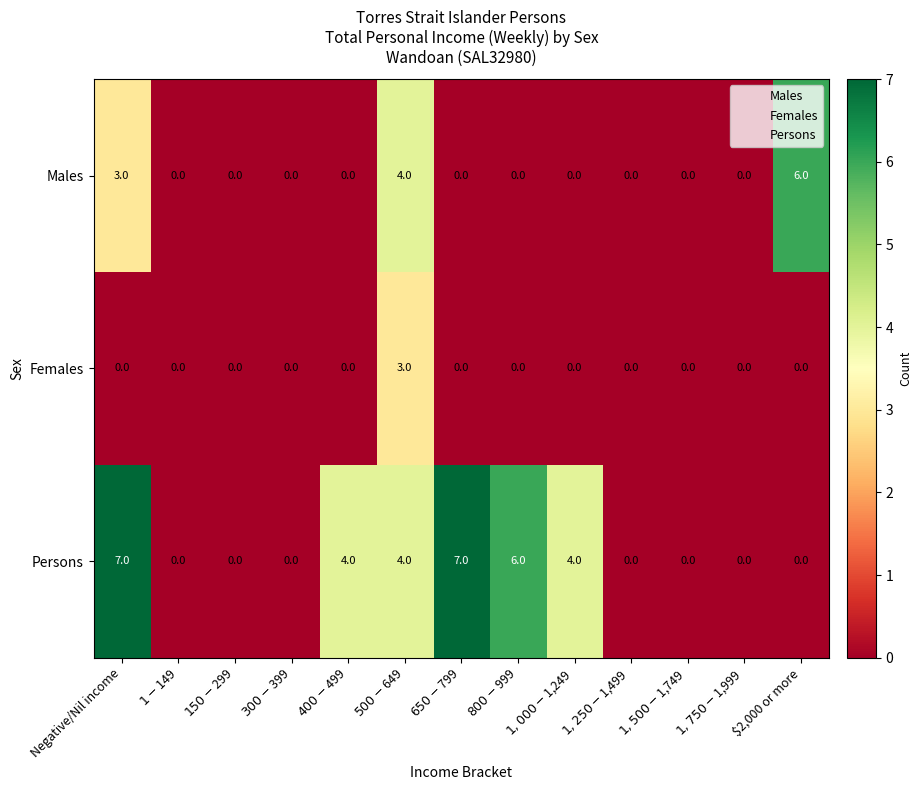

The Females series shows 0 at $2,000 or more. True or false?

True